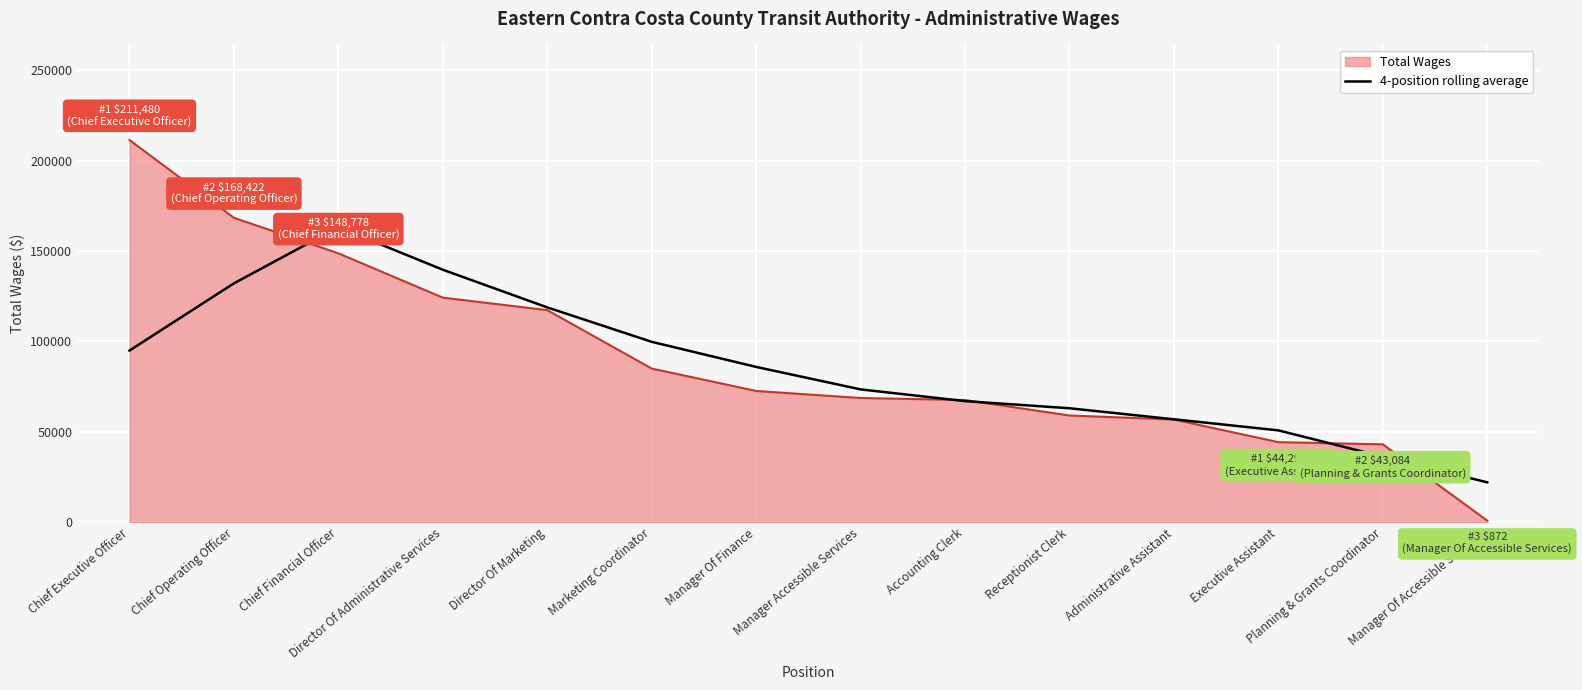

Is the value of 4-position rolling average at Planning & Grants Coordinator greater than the value of Total Wages at Director Of Administrative Services?

No